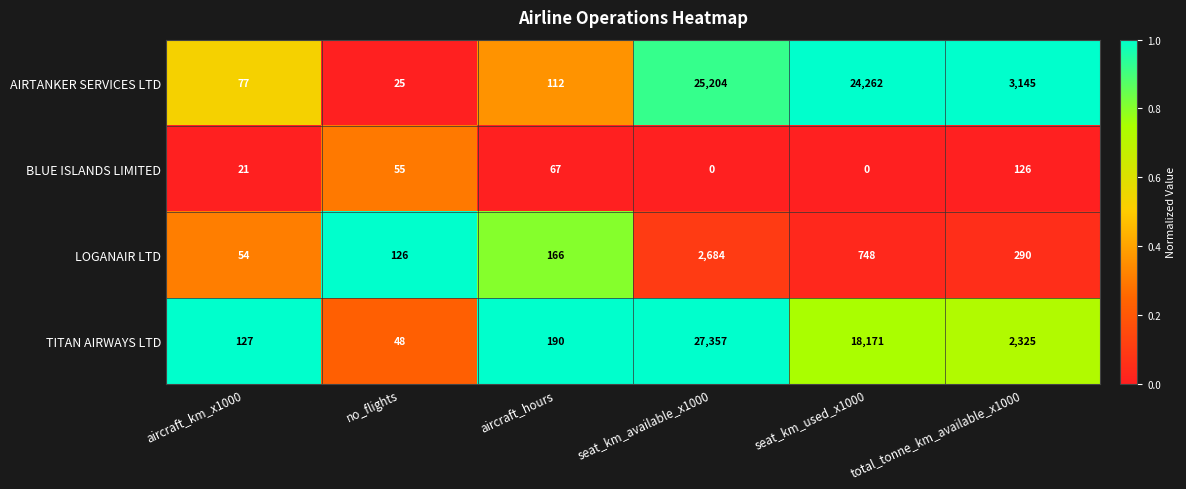

Which label corresponds to the largest value in the chart?

seat_km_available_x1000